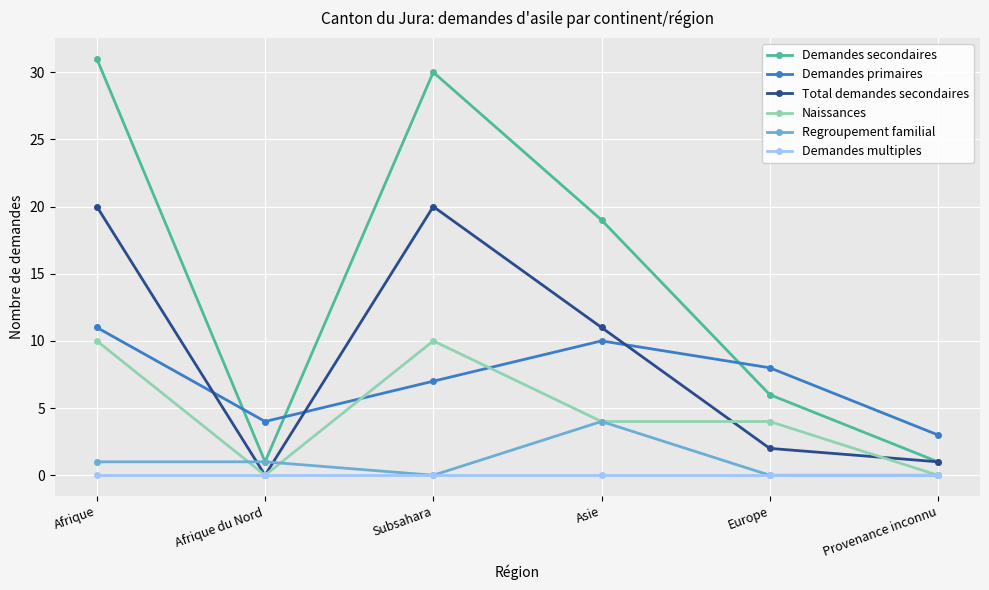

True or false: Total demandes secondaires has more than 0 points higher than both neighbors.

True